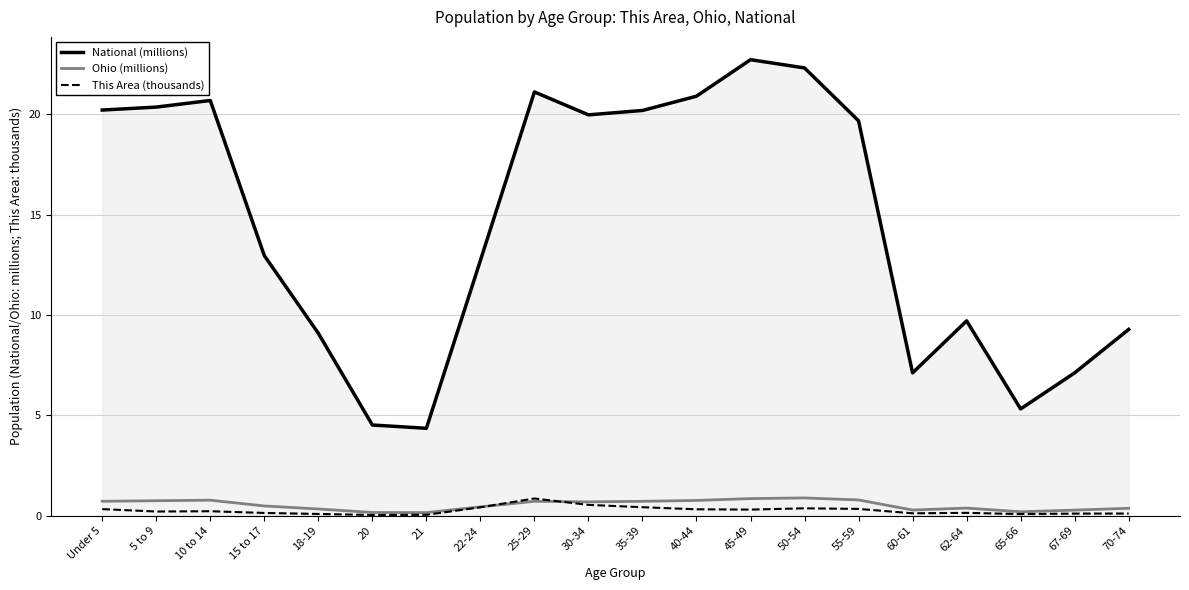

What are all the series names shown in the legend?

National (millions), Ohio (millions), This Area (thousands)